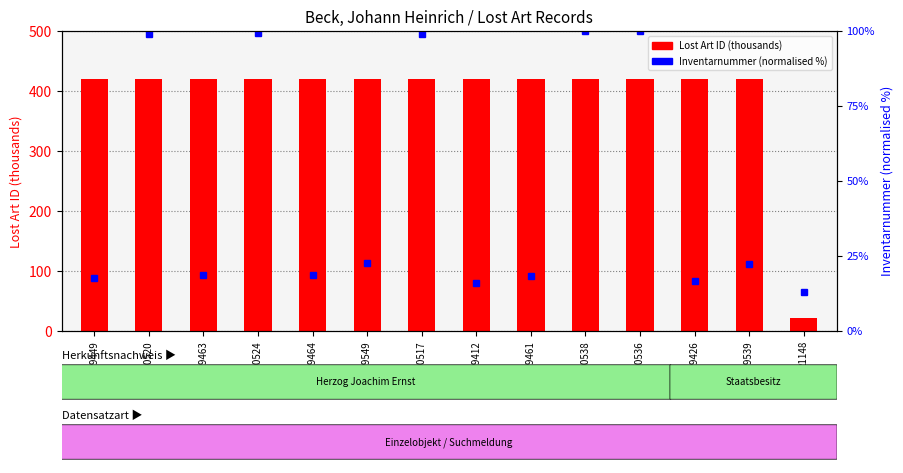

Which has a higher value, 419539 or 420538?

420538